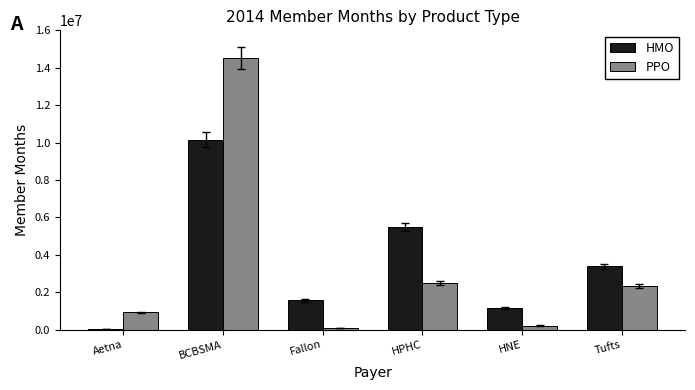

Which series changed the most between Aetna and Tufts?

HMO